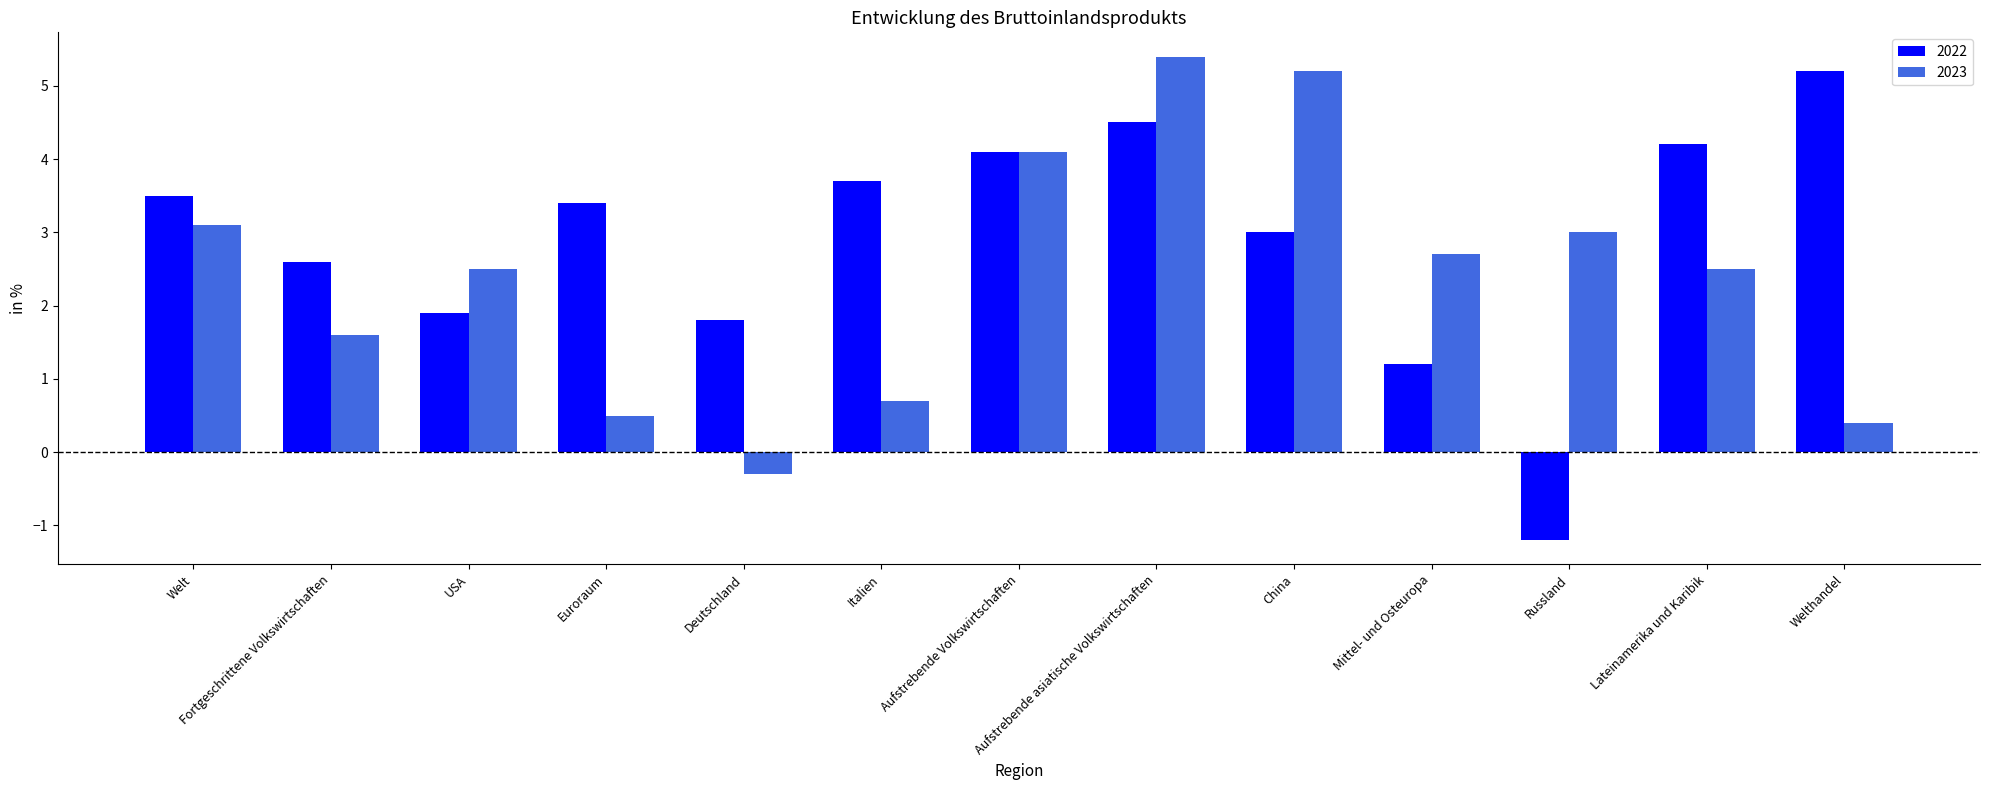

The 2022 series shows 4.1 at Fortgeschrittene Volkswirtschaften. True or false?

False